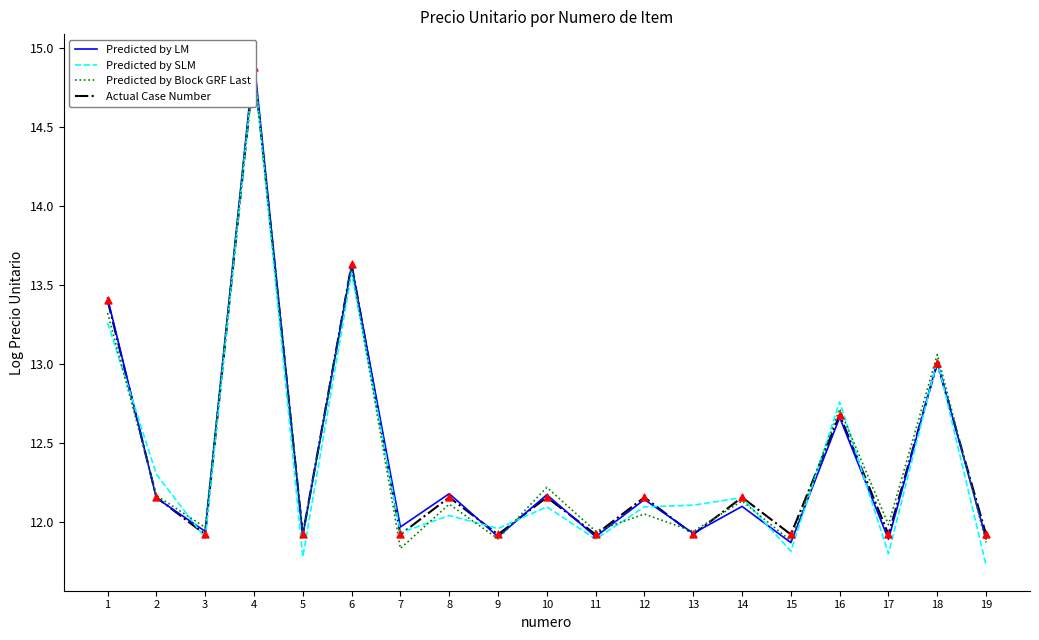

Which series contains the highest Y value?

Predicted by LM